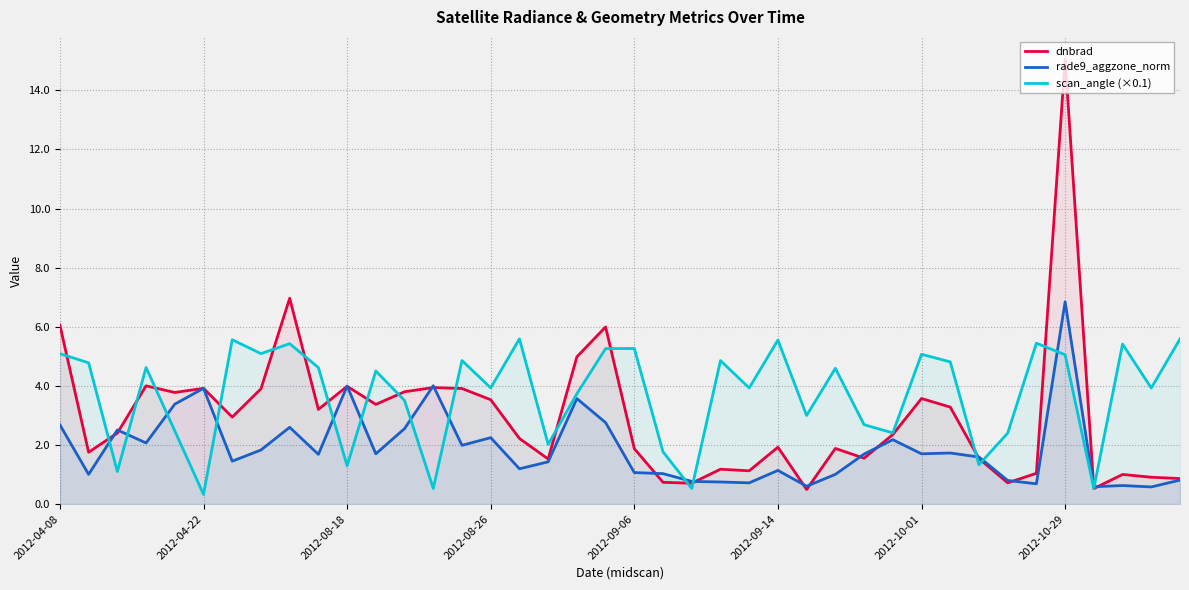

True or false: dnbrad has a value of 6.1 at 2012-08-26.

False